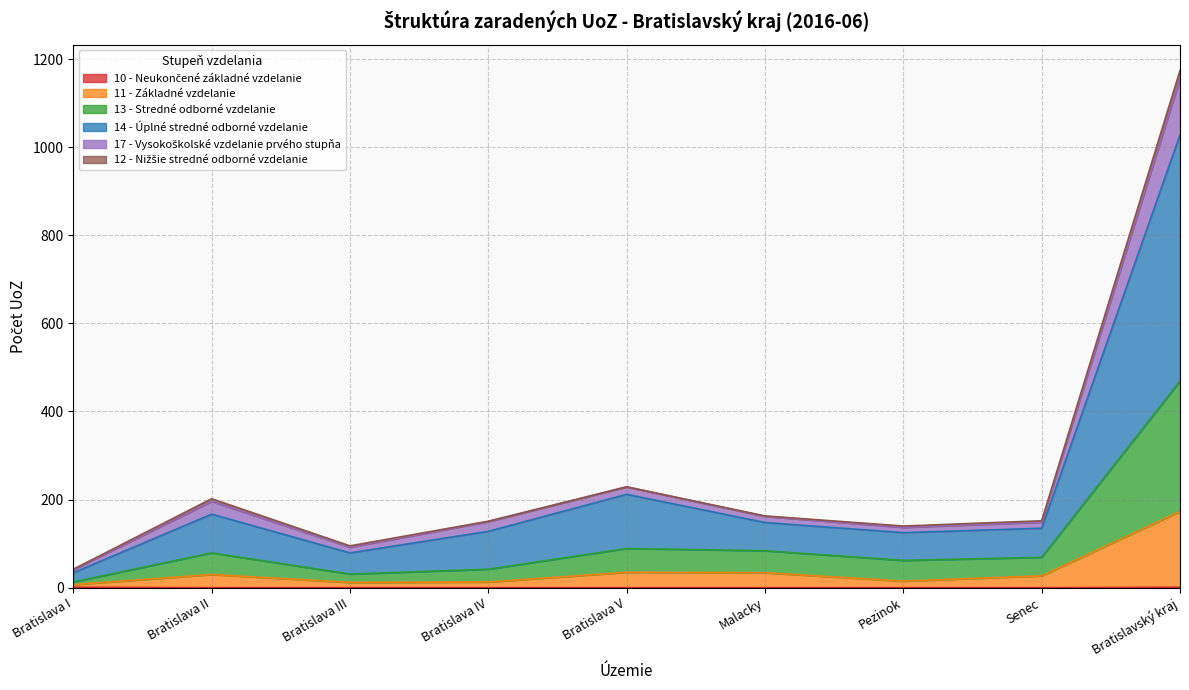

At which category is the sum across all series the highest?

Bratislavský kraj